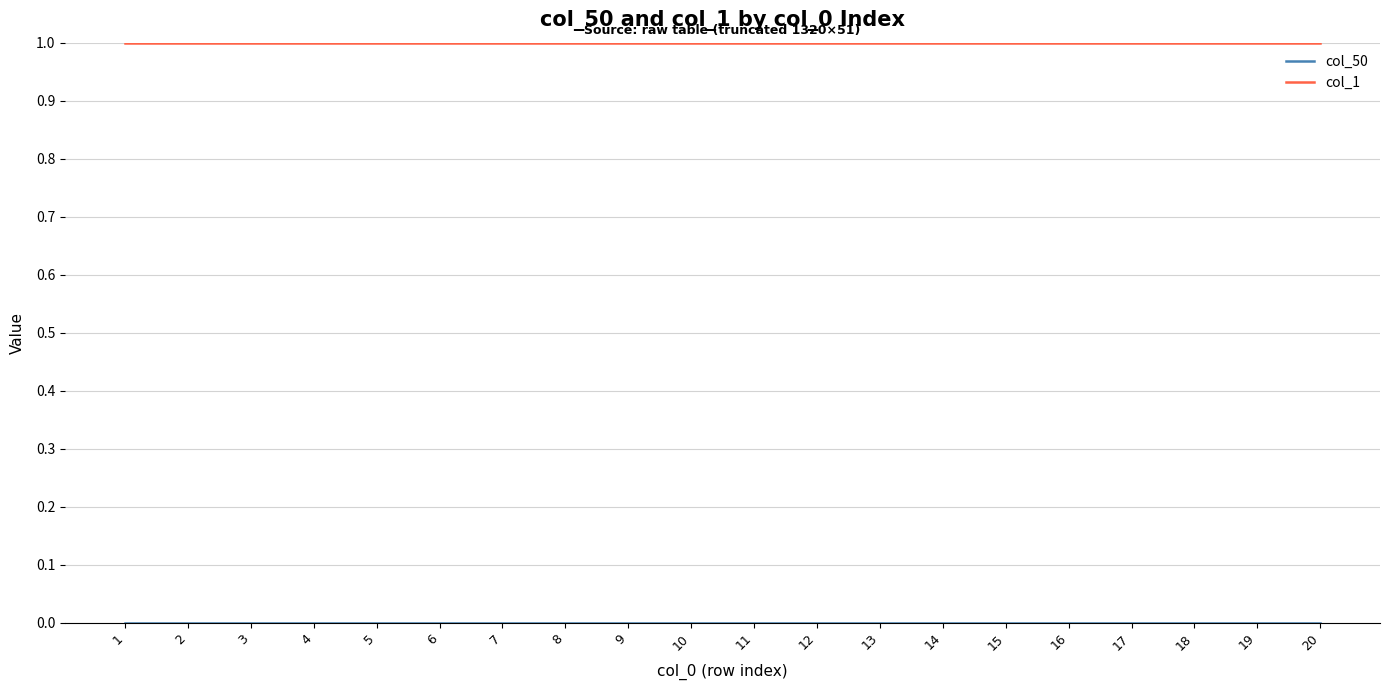

The col_1 series shows 1 at 15. True or false?

True